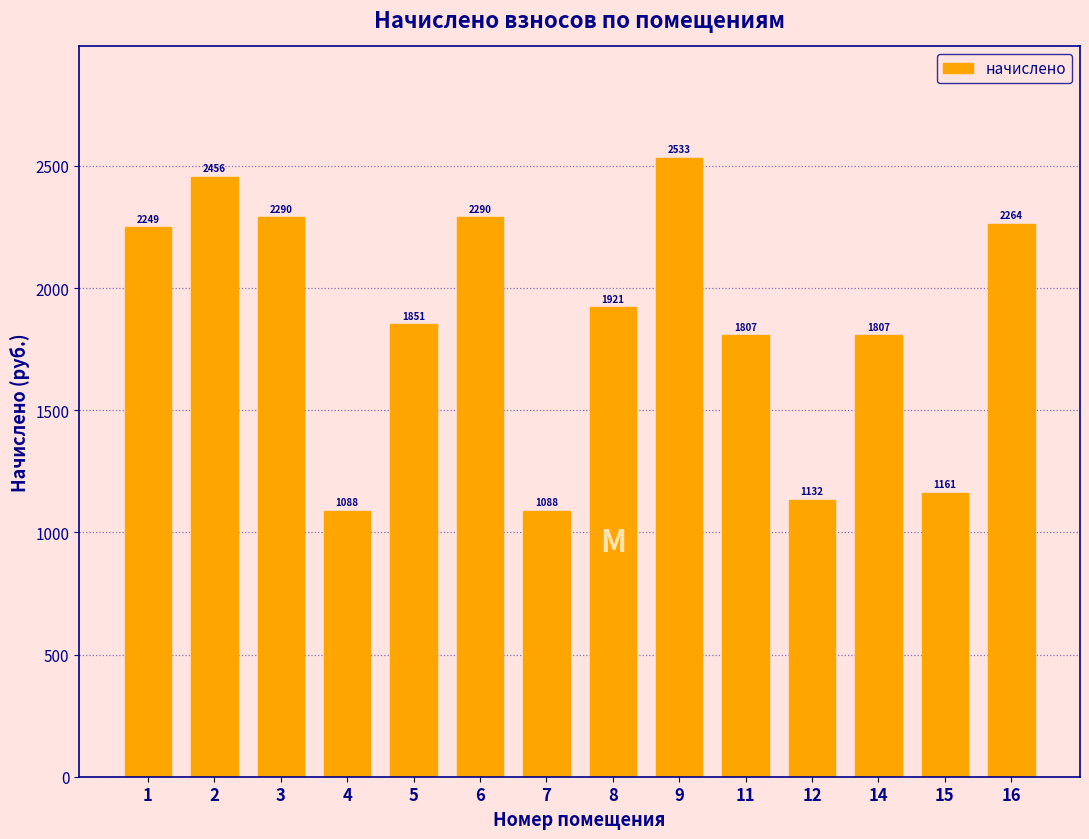

What is the value of the 1st bar from the left?

2249.1